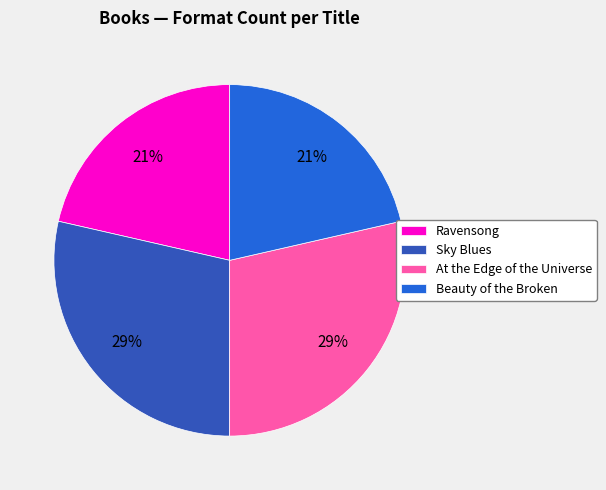

Between At the Edge of the Universe and Ravensong, which is larger?

At the Edge of the Universe